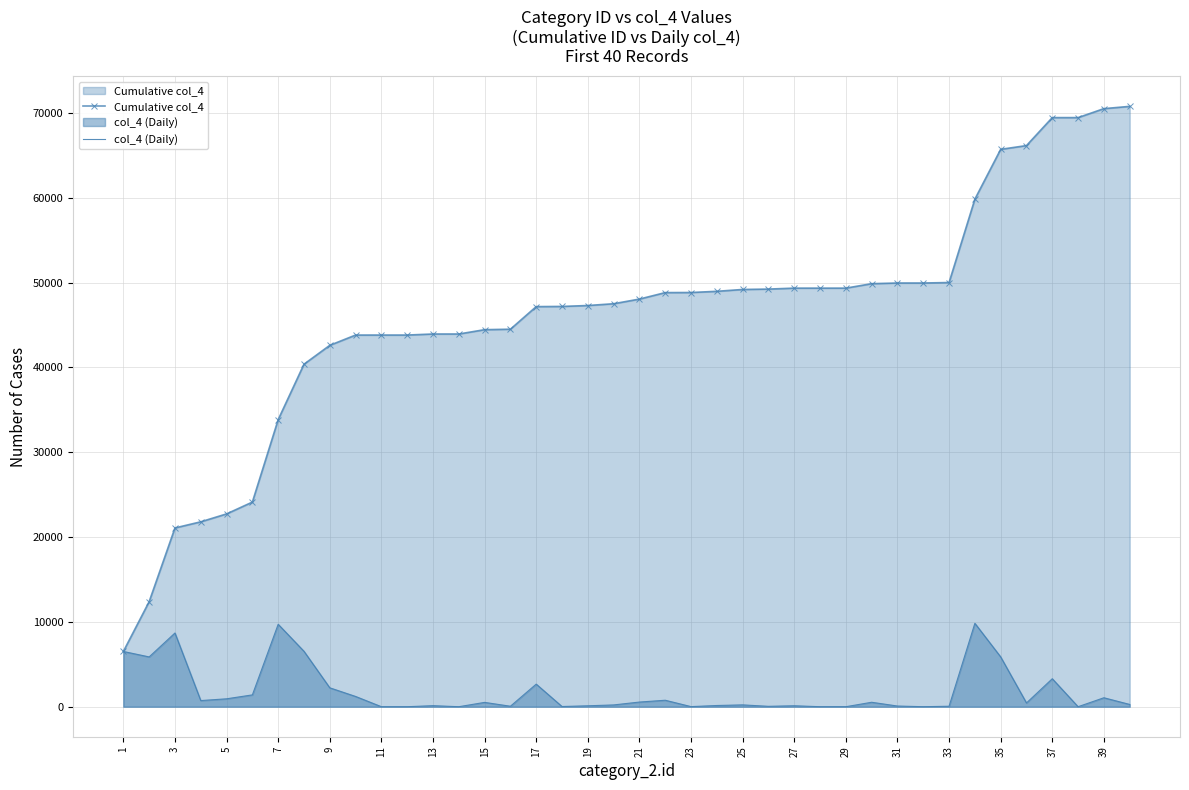

Which series has the largest total across all categories?

Cumulative col_4